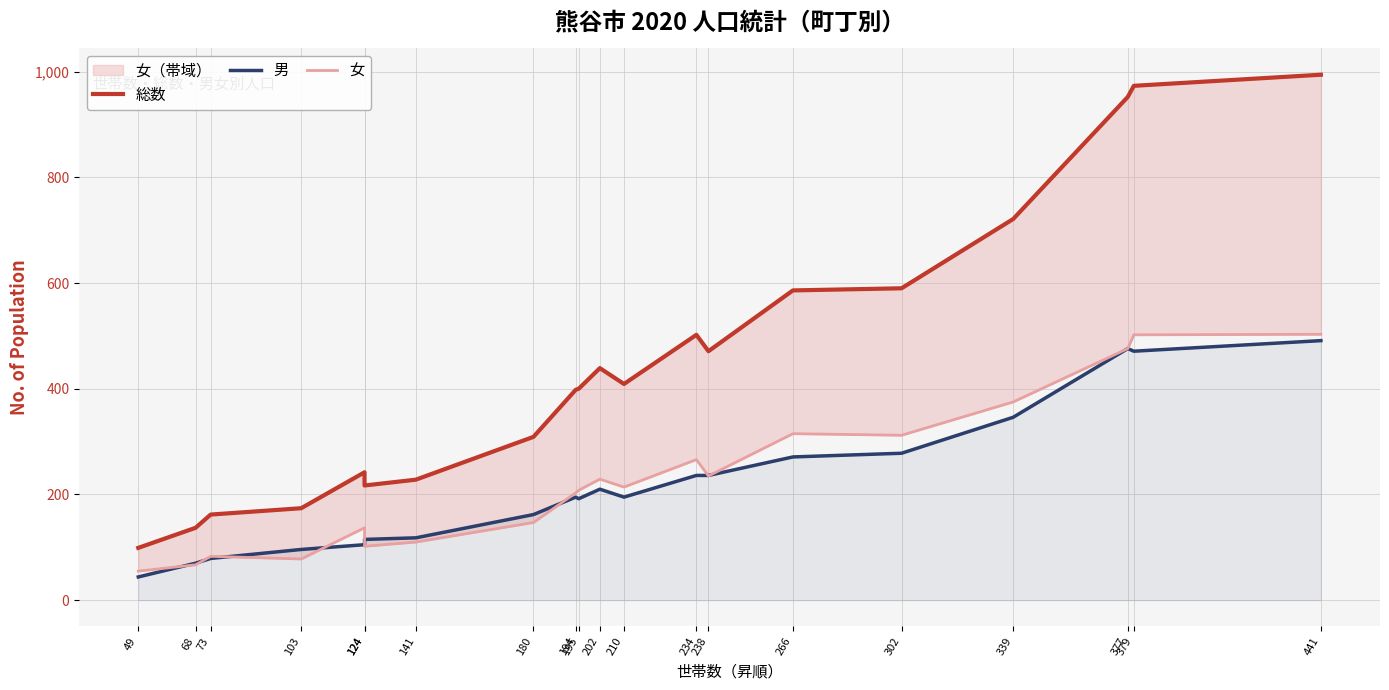

The value of 男 at 379 is 471. True or false?

True